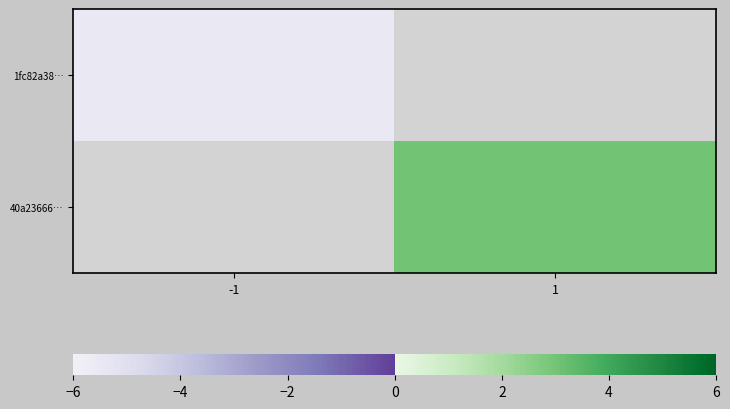

Rank the categories by 40a23666… value from highest to lowest.

-1, 1